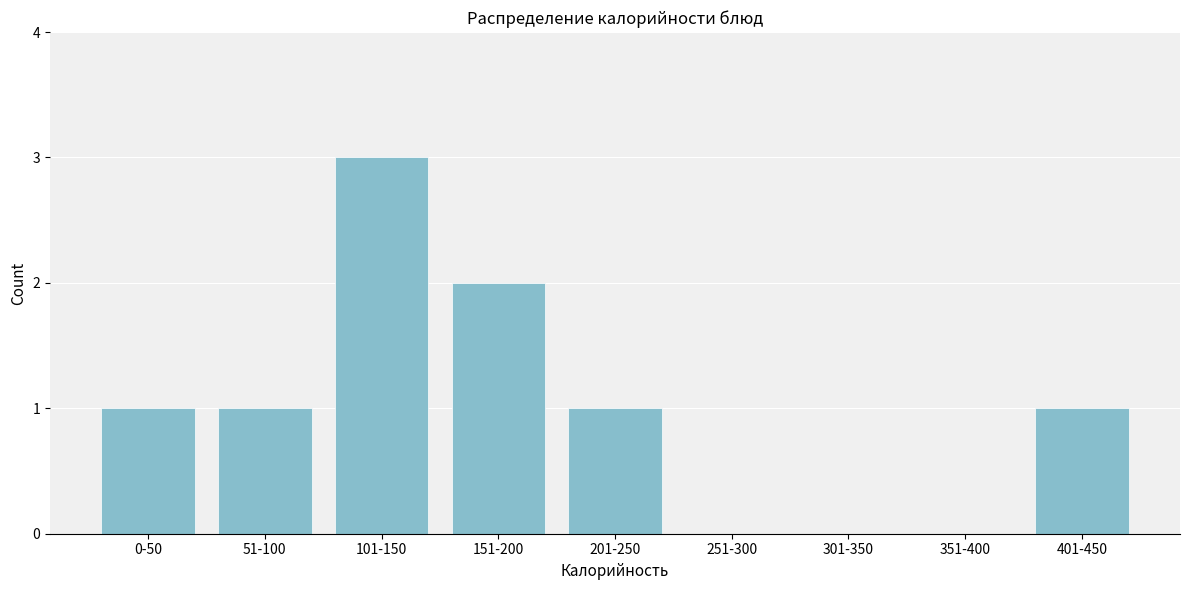

Reading right to left, what are all the values shown in this chart?

401-450=1	351-400=0	301-350=0	251-300=0	201-250=1	151-200=2	101-150=3	51-100=1	0-50=1